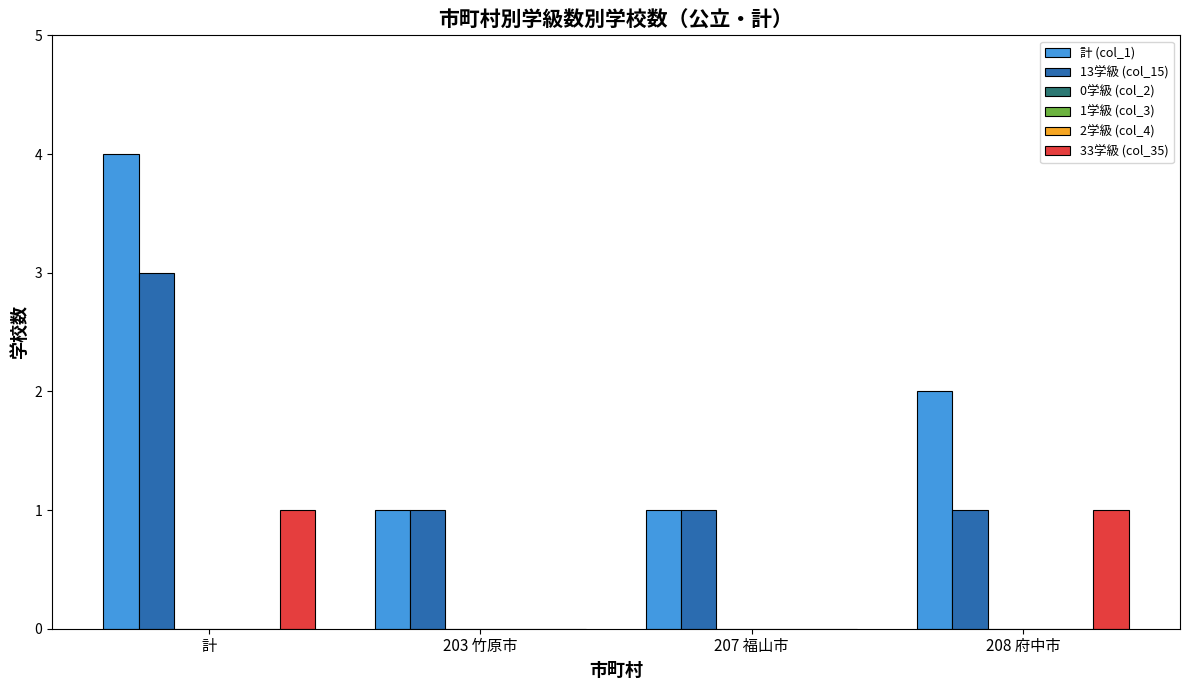

Rank the series by their maximum value, from lowest to highest.

0学級 (col_2), 1学級 (col_3), 2学級 (col_4), 33学級 (col_35), 13学級 (col_15), 計 (col_1)